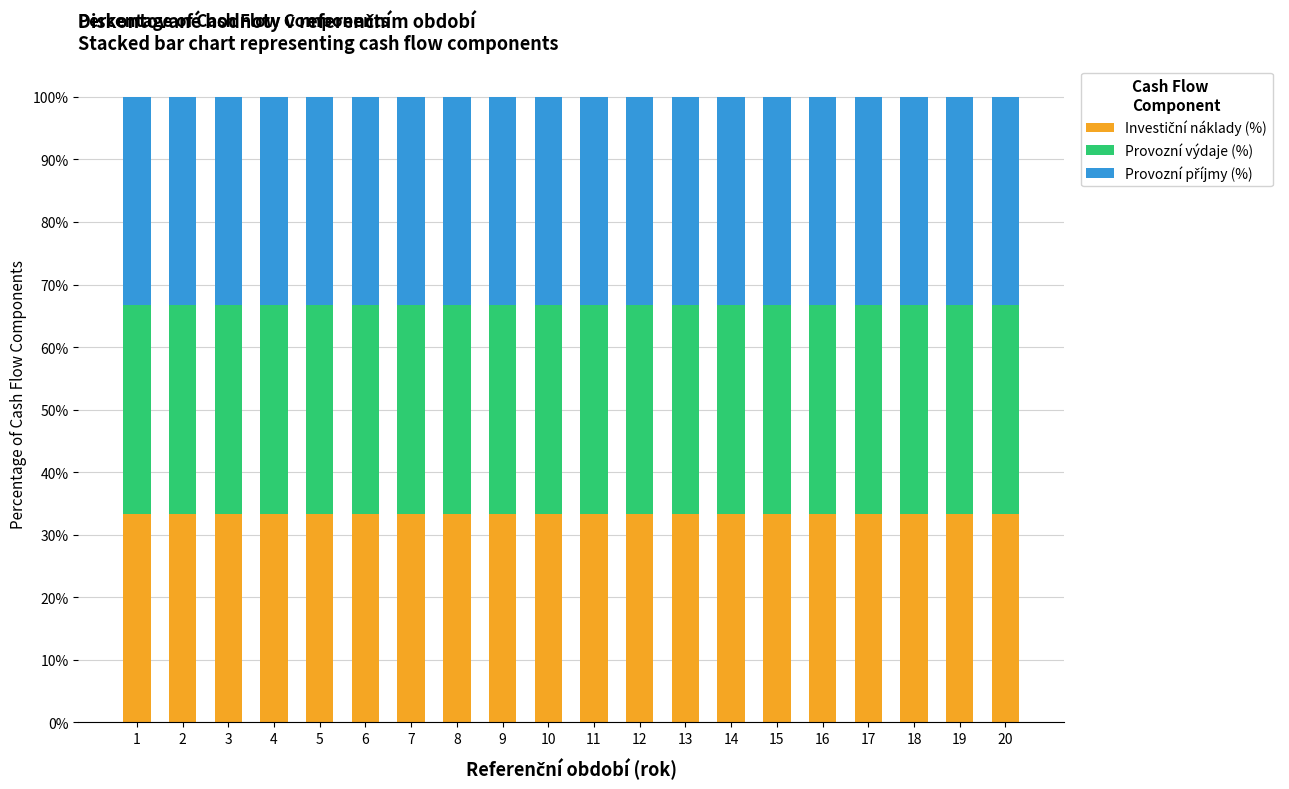

What is the total value across all series at 3?

100.0